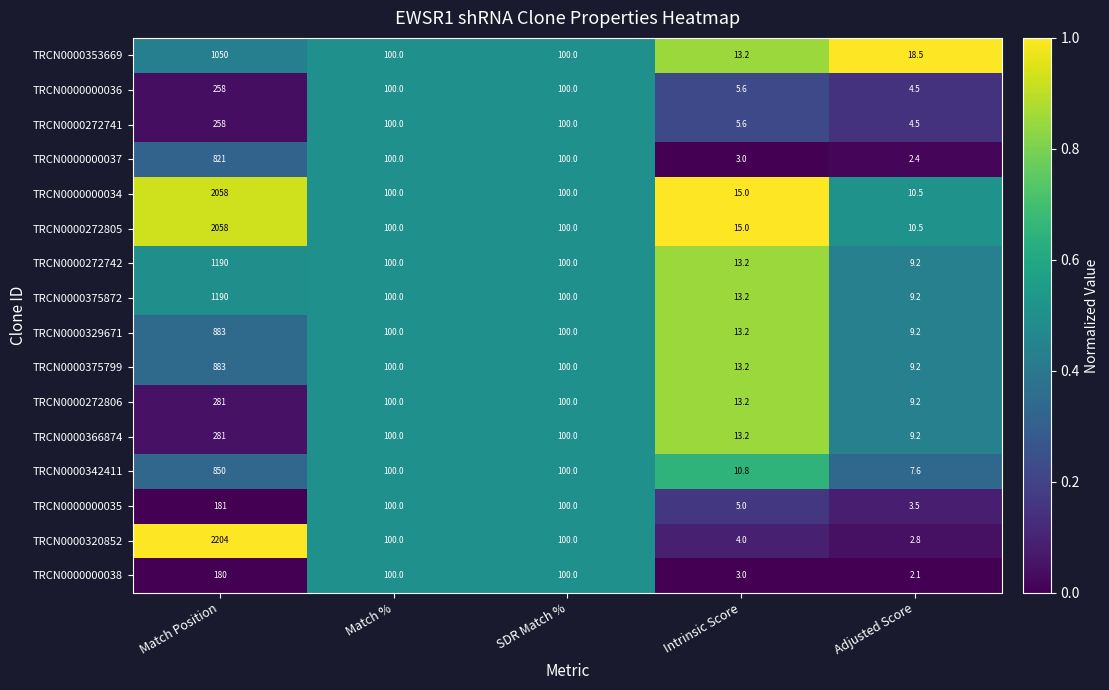

At which category is the sum across all series the highest?

Match Position